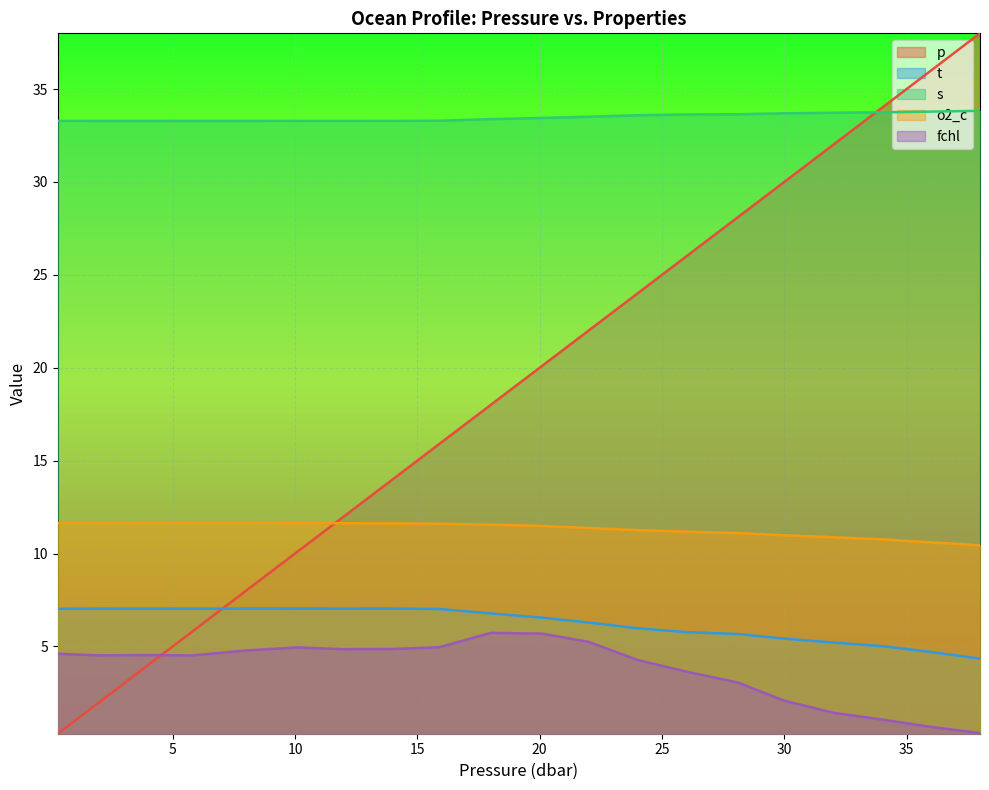

List the labels in order of fchl value, largest first.

18.0, 20.1, 22.0, 15.9, 10.1, 13.9, 12.0, 8.0, 0.3, 4.2, 2.0, 5.8, 24.0, 26.0, 28.1, 30.0, 32.0, 34.0, 35.9, 38.0